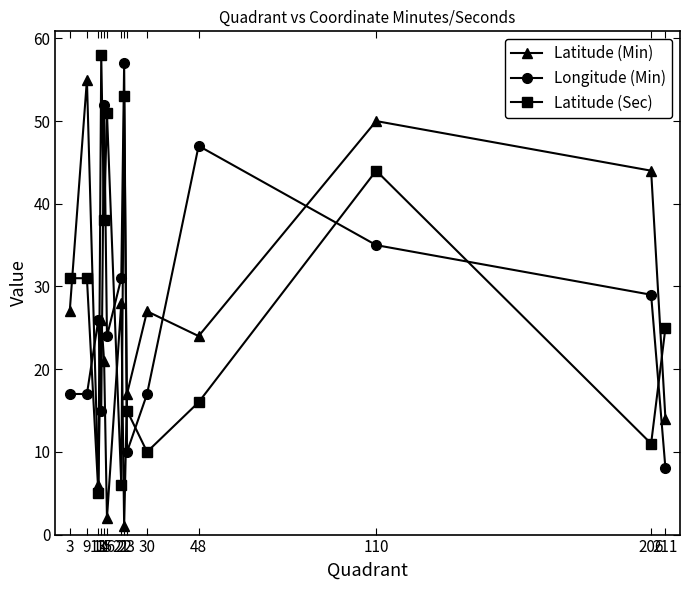

Reading right to left, what are all the values shown in this chart?

Latitude (Min): 14	44	50	24	27	17	1	28	2	21	26	6	55	27
Longitude (Min): 8	29	35	47	17	10	57	31	24	52	15	26	17	17
Latitude (Sec): 25	11	44	16	10	15	53	6	51	38	58	5	31	31